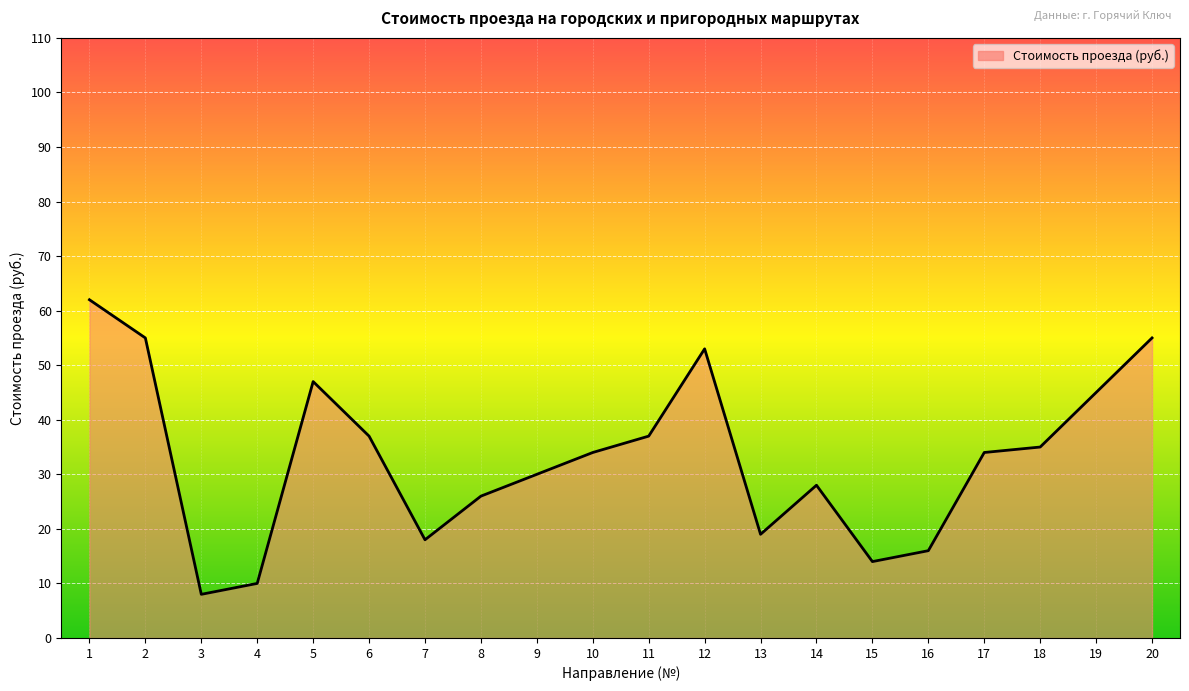

True or false: there are more than 0 points higher than both neighbors.

True